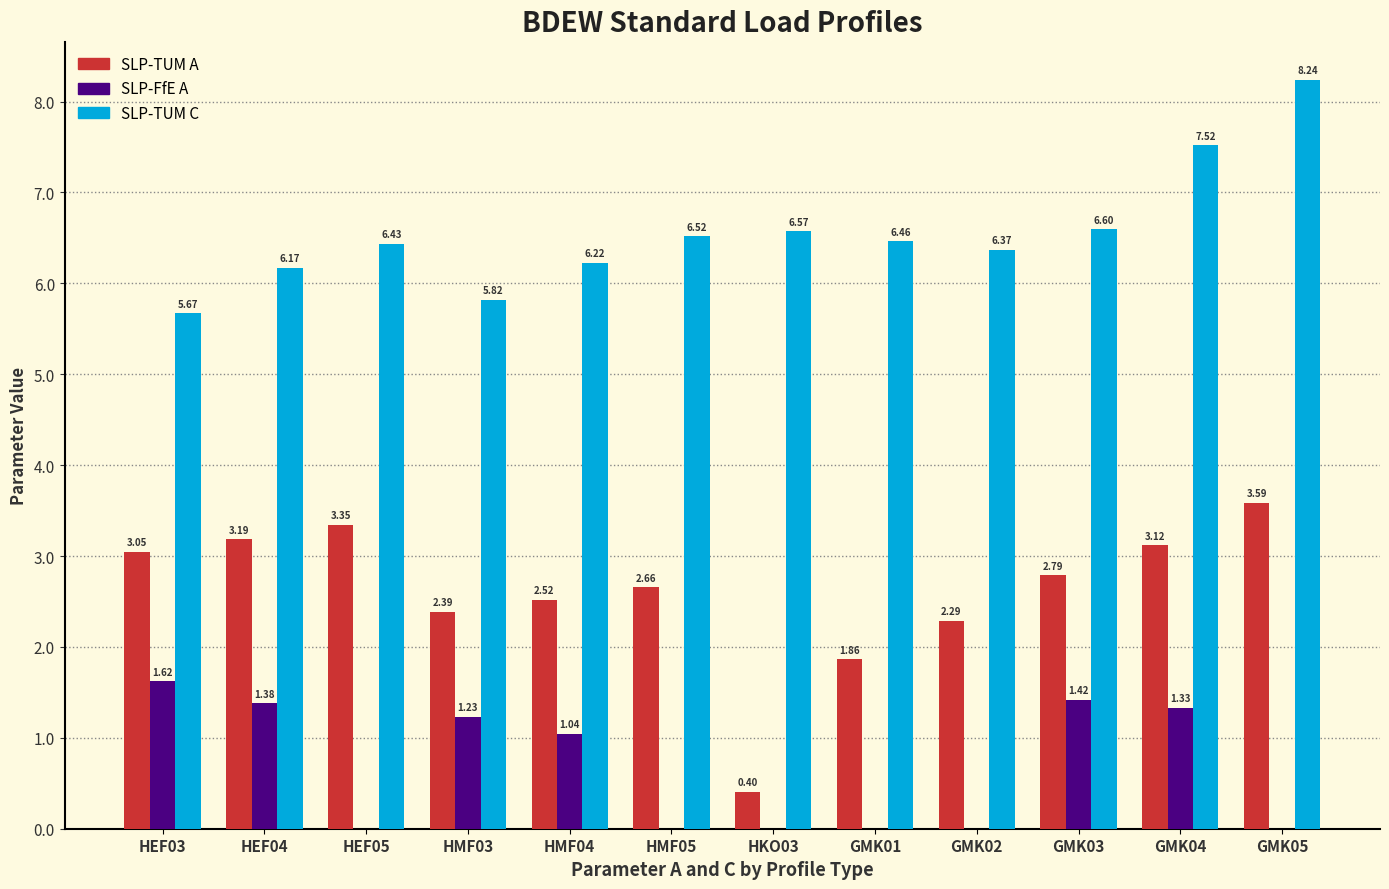

How many groups of bars are there?

12